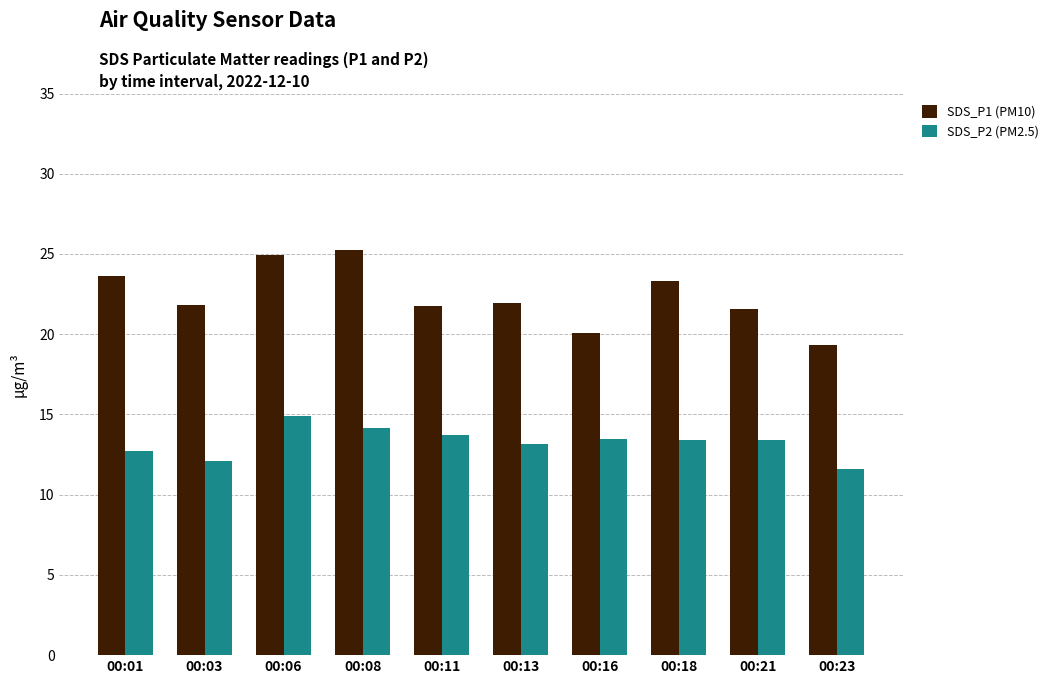

Between 00:03 and 00:21, which series saw the biggest shift?

SDS_P2 (PM2.5)